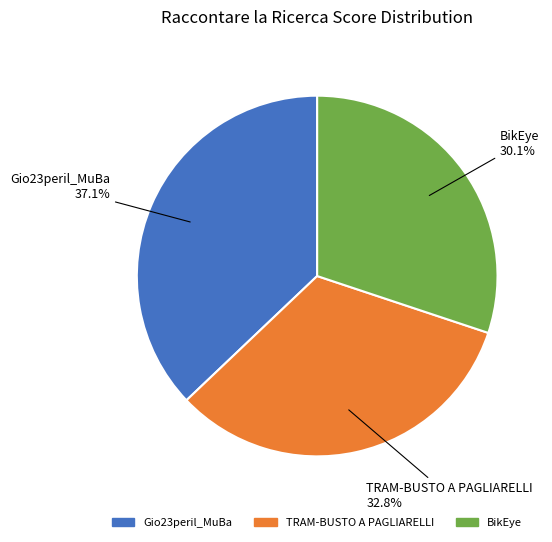

How many slices are in this pie chart?

3